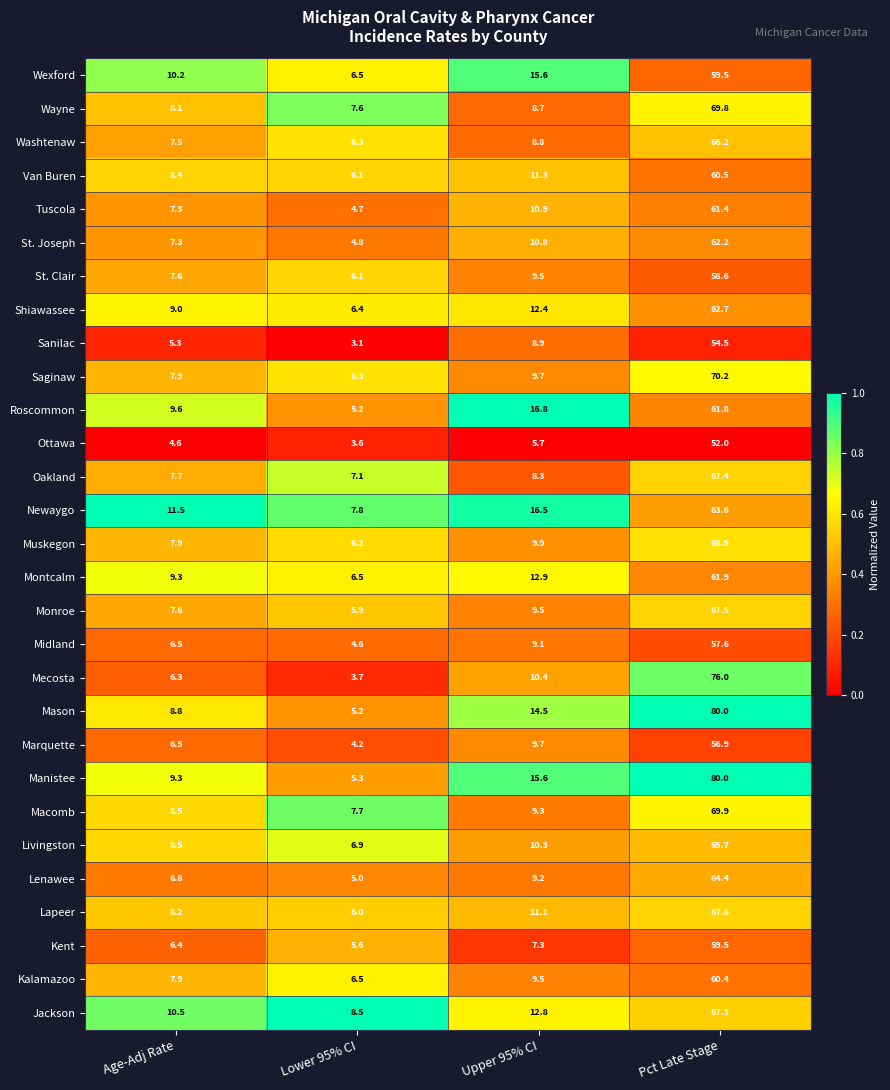

What is the sum of all Manistee values?

110.2